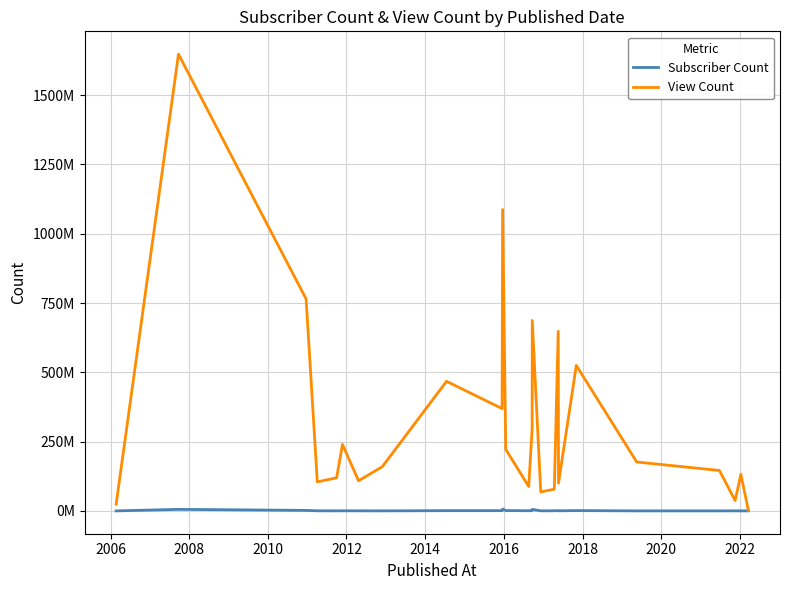

True or false: Subscriber Count has more than 1 points higher than both neighbors.

True